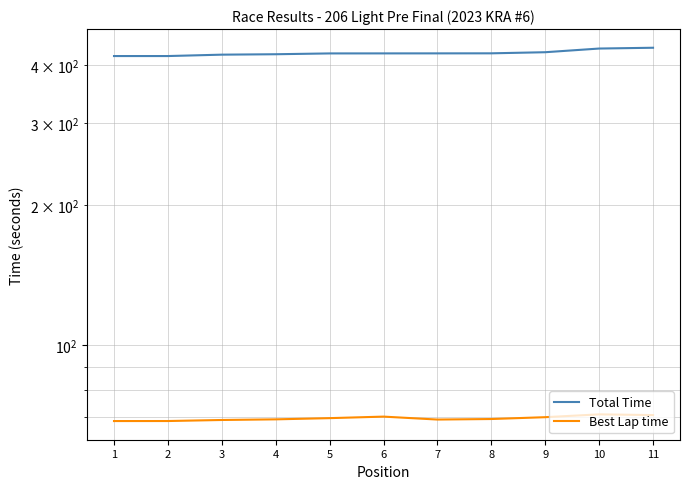

Rank the series by their average value, from highest to lowest.

Total Time, Best Lap time